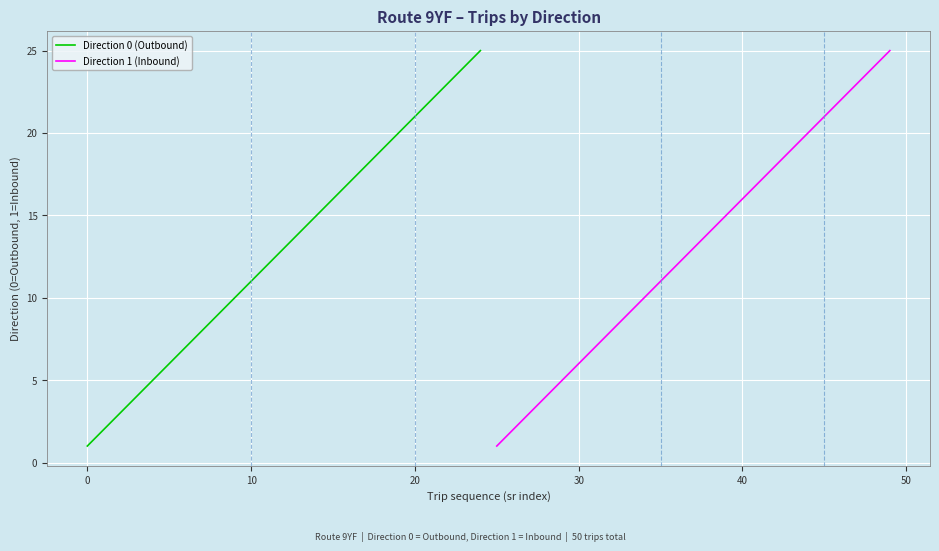

True or false: Direction 0 (Outbound) and Direction 1 (Inbound) cross at least once.

False